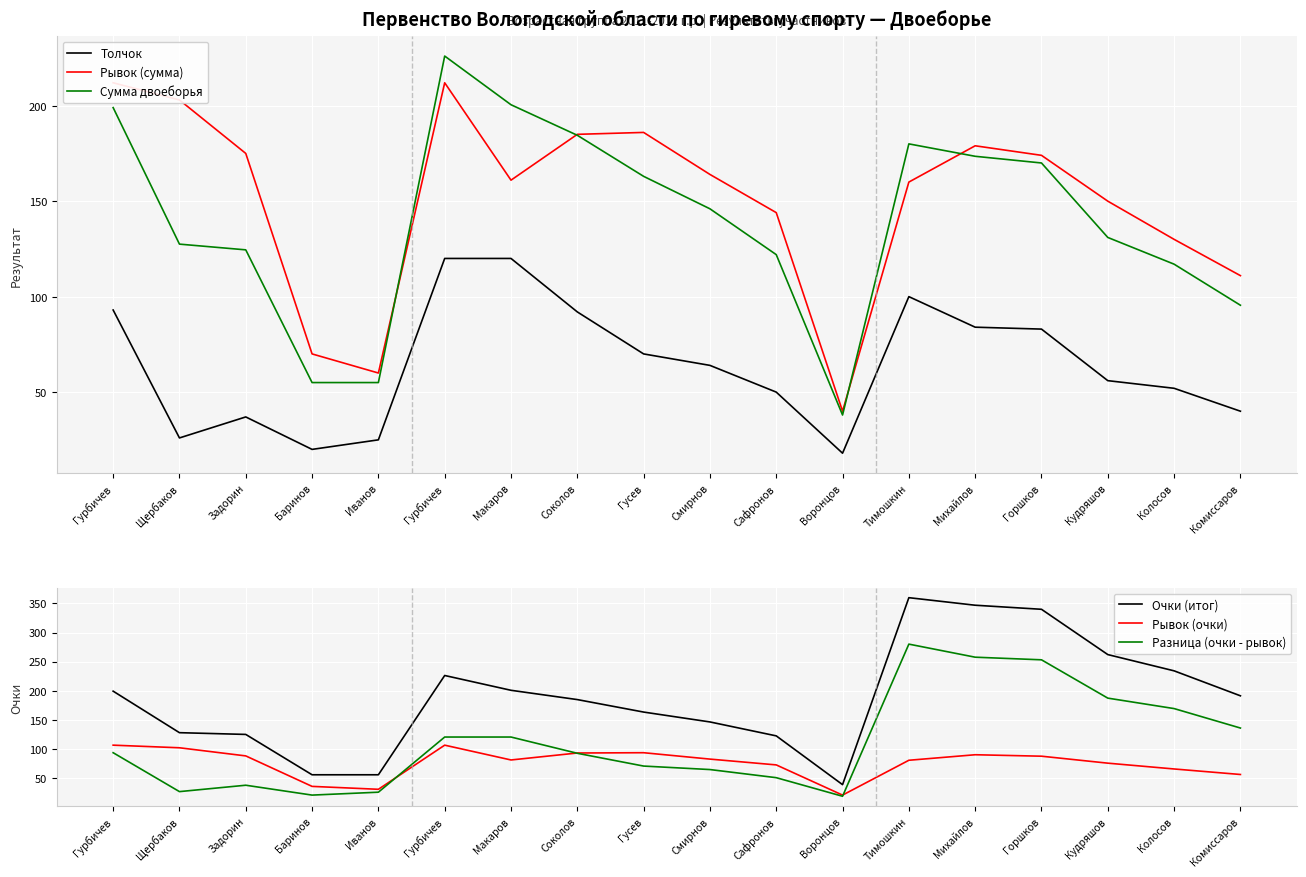

Which has a higher value, Воронцов or Щербаков?

Щербаков